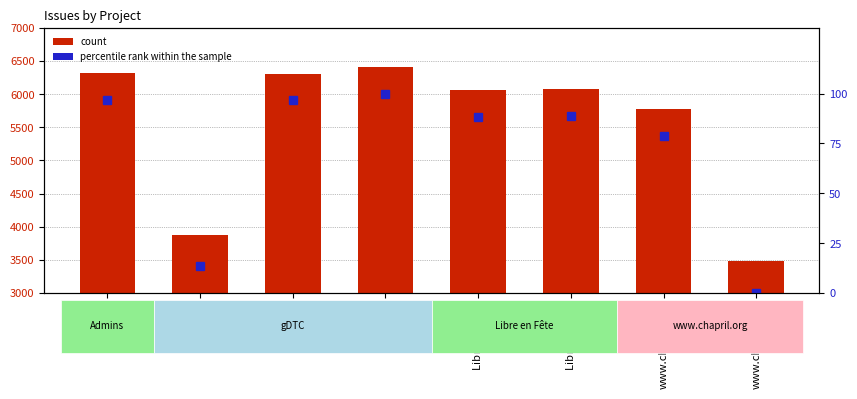

At how many categories does at least one series exceed 3021?

8